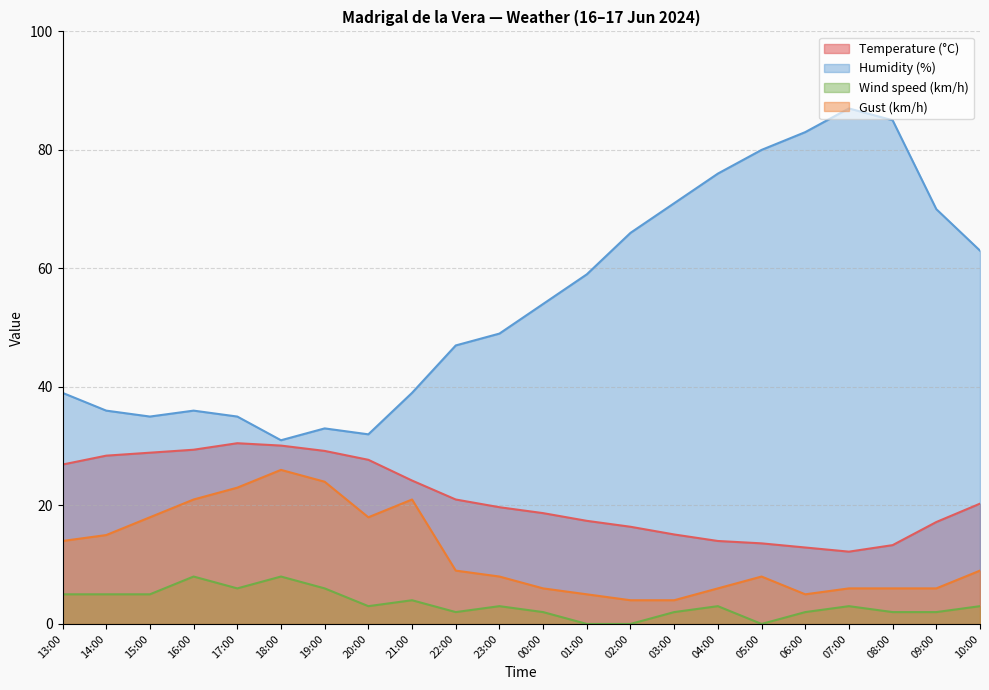

At which label does Wind speed (km/h) first exceed 3?

13:00